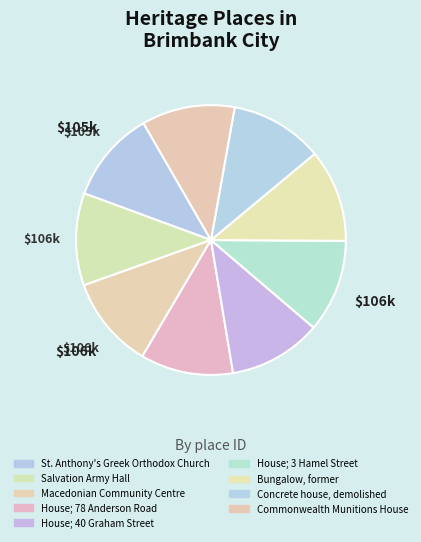

How many segments does this pie chart have?

9